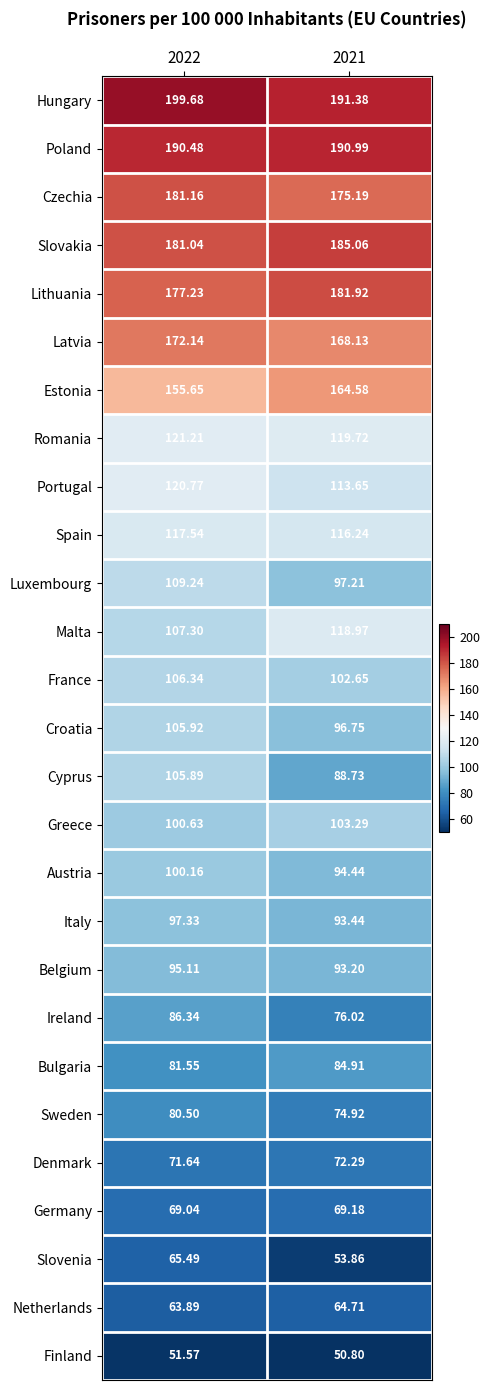

What is the difference between the highest and lowest values at 2021?

140.6